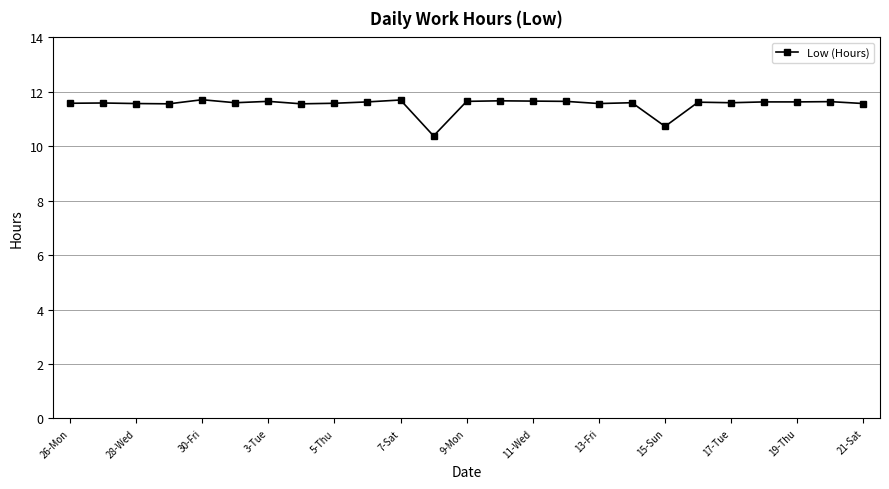

What is the average value?

11.5